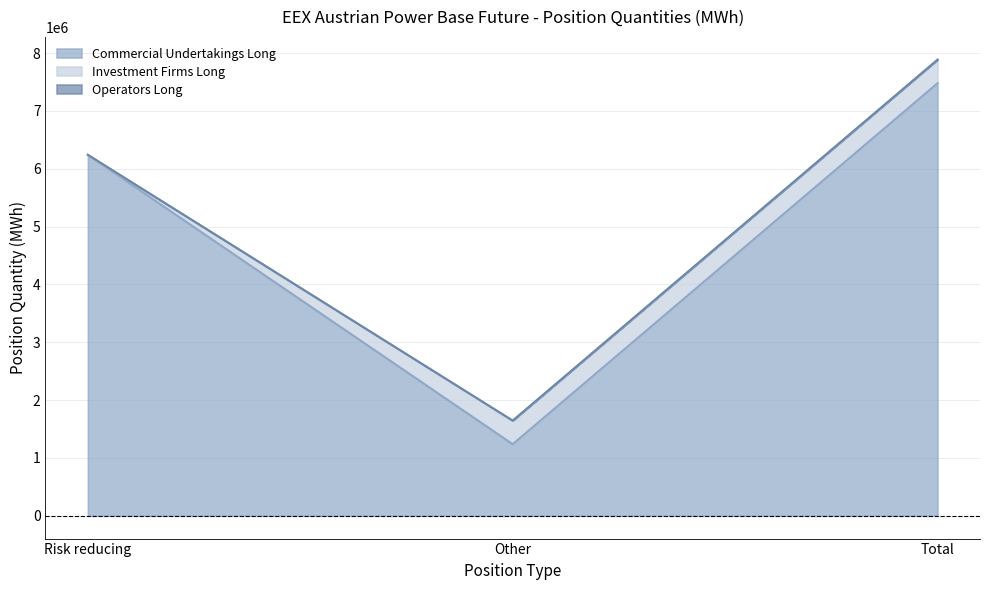

Count the number of data series in this chart.

3